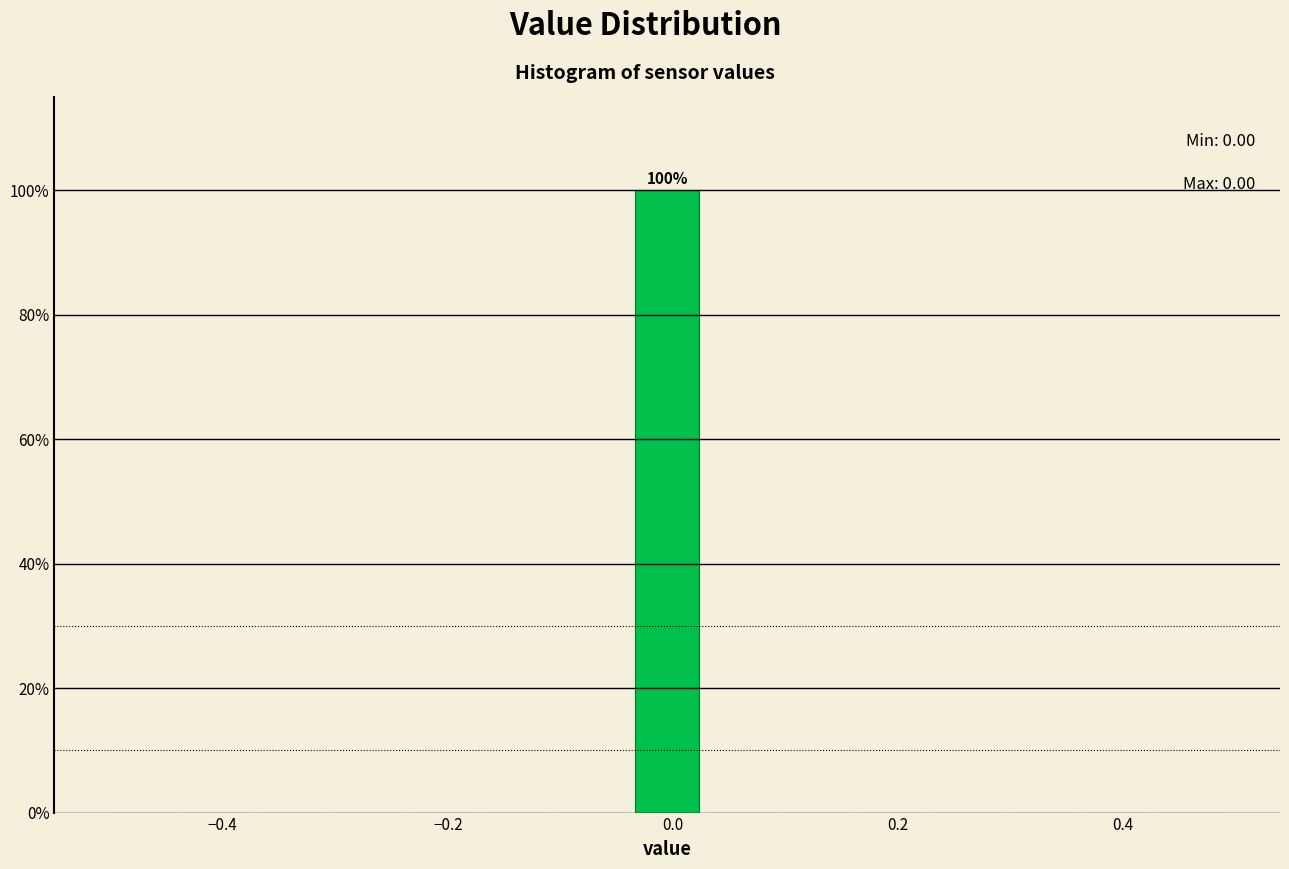

Read against the x-axis, roughly where is the centre of the tallest bar?

0.00